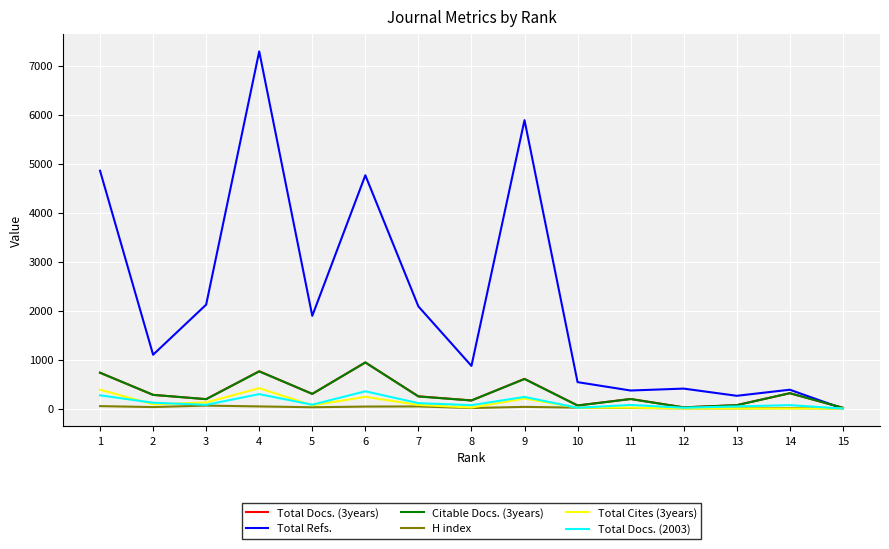

Which series has the widest spread of values?

Total Refs.